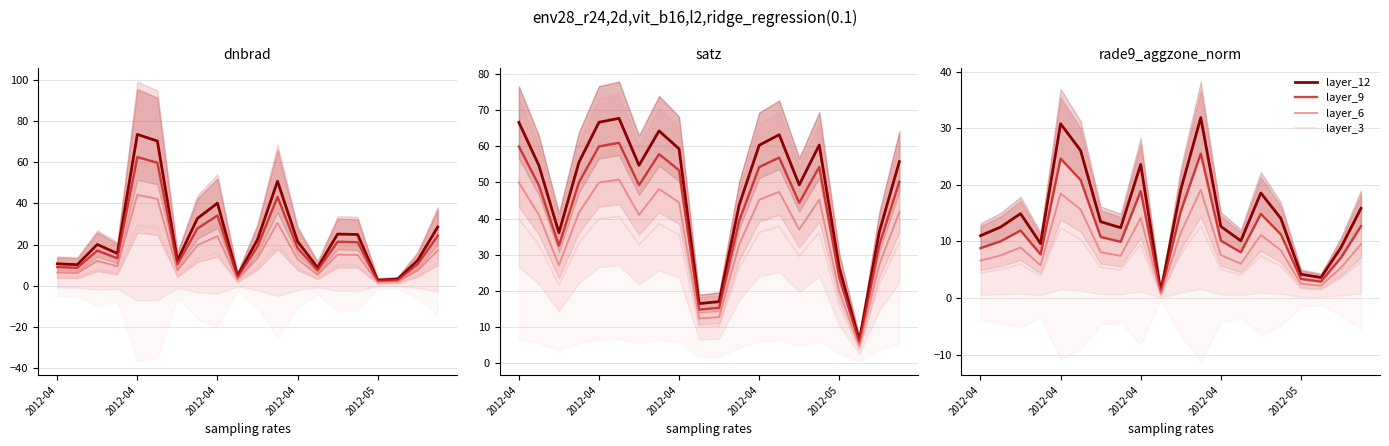

Reading left to right, extract all data points from this chart.

layer_12: 11.0	12.5	14.9	9.6	30.8	26.0	13.5	12.4	23.6	1.2	19.1	31.9	12.7	10.1	18.6	14.0	4.2	3.6	8.9	15.8
layer_9: 8.8	10.0	11.9	7.7	24.6	20.8	10.8	9.9	18.9	0.9	15.3	25.5	10.1	8.1	14.8	11.2	3.4	2.9	7.1	12.7
layer_6: 6.6	7.5	8.9	5.8	18.5	15.6	8.1	7.4	14.2	0.7	11.5	19.1	7.6	6.1	11.1	8.4	2.5	2.2	5.3	9.5
layer_3: 4.4	5.0	6.0	3.8	12.3	10.4	5.4	5.0	9.4	0.5	7.7	12.7	5.1	4.0	7.4	5.6	1.7	1.4	3.6	6.3